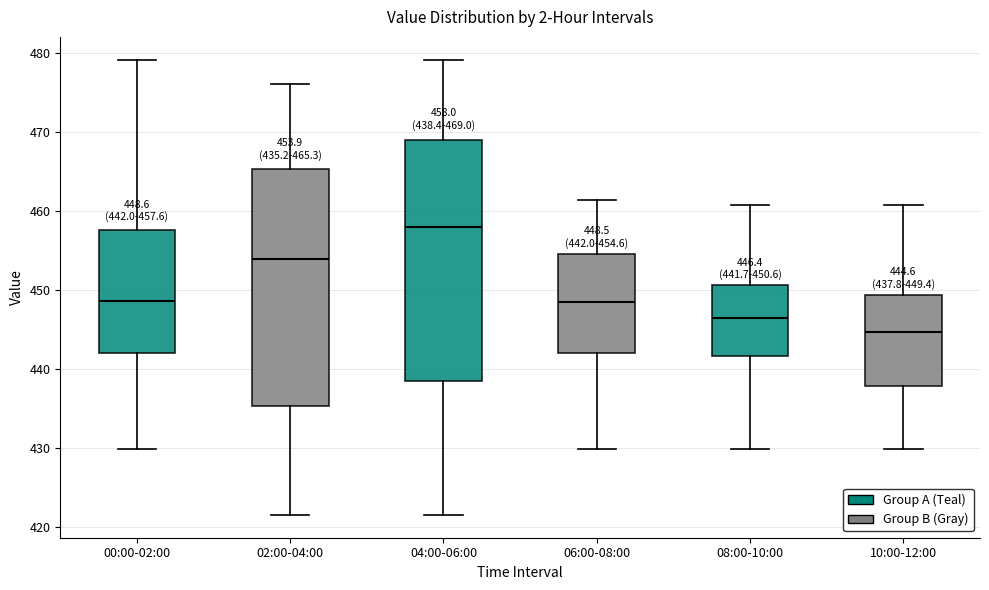

Which box's median line is the highest?

04:00-06:00